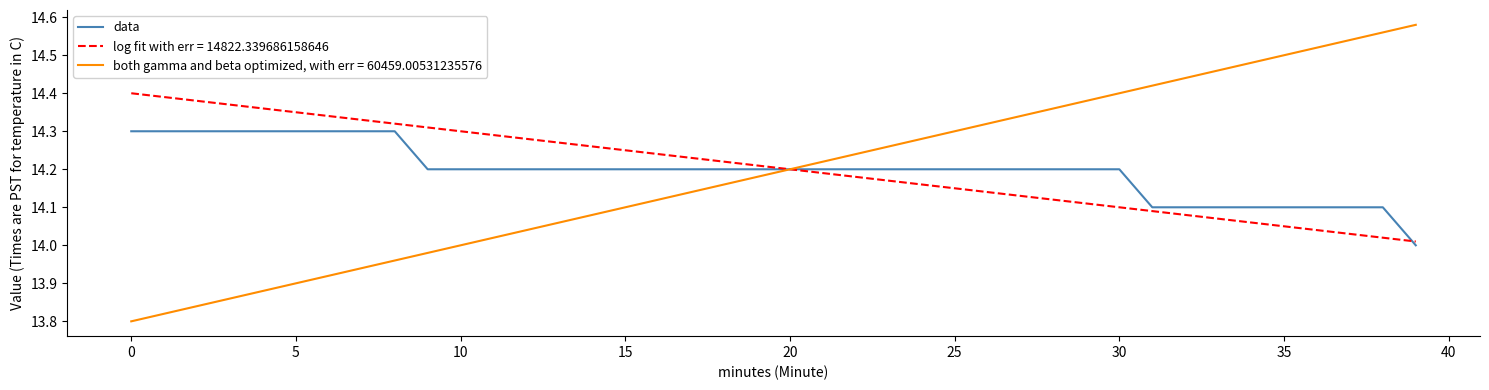

Does the chart display data point markers on the line(s)?

No